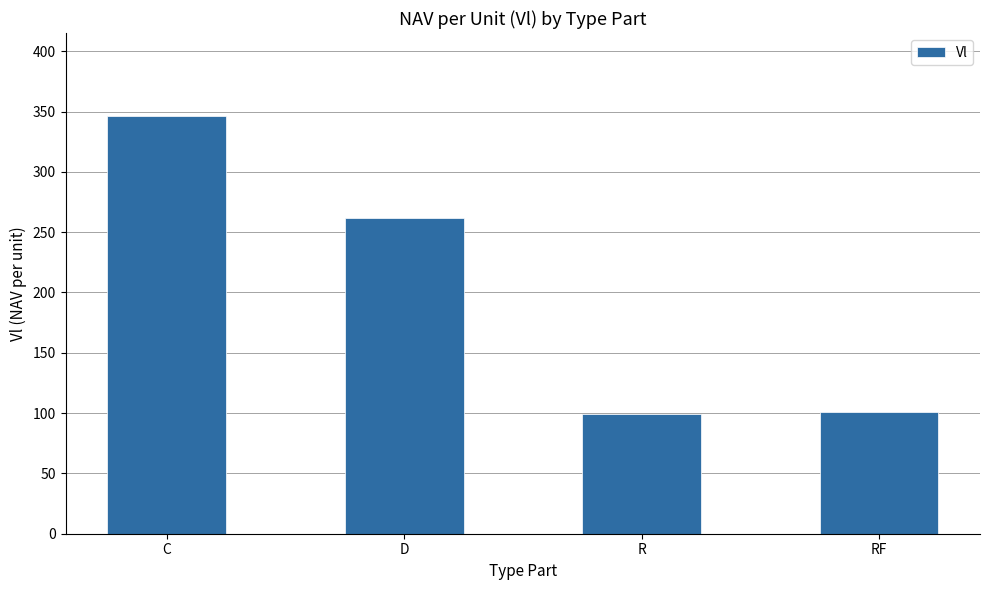

Read the value at RF.

100.8